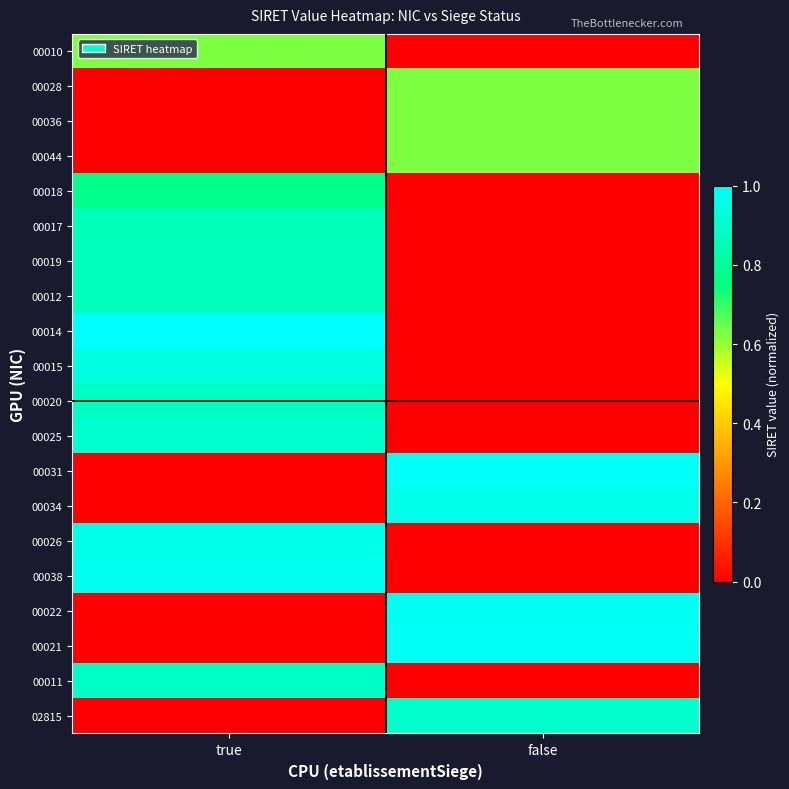

How many data points does each series have?

2